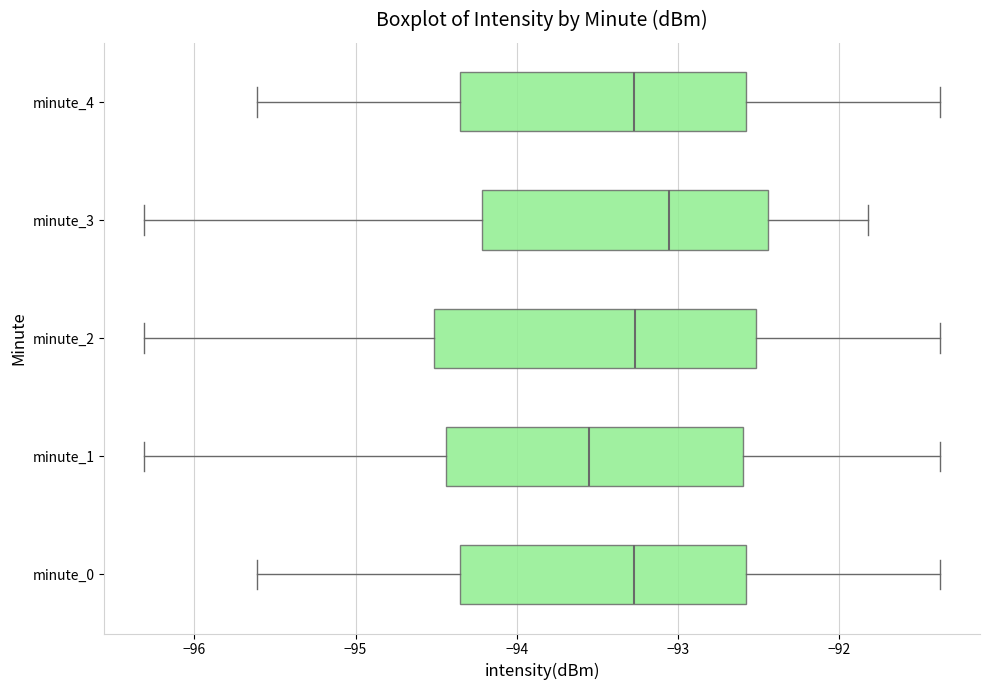

Where does the median line of the box for minute_3 sit on the x-axis? The values are not printed on the chart, so give them approximately, as read against the axis.

-93.1